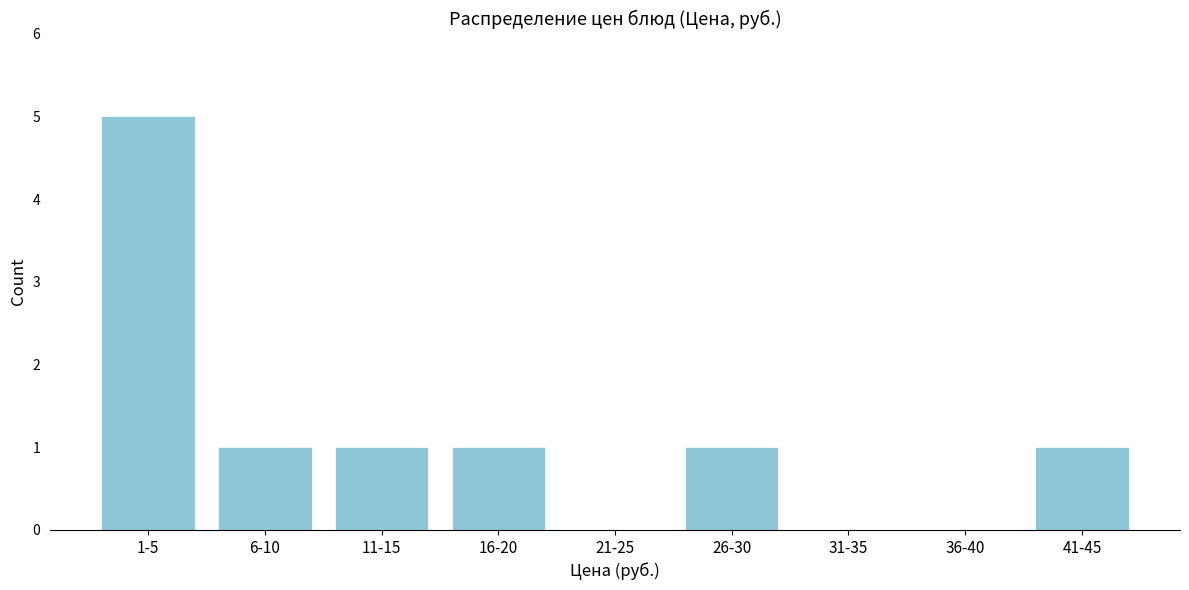

Reading right to left, transcribe all the data shown in this chart.

41-45=1	36-40=0	31-35=0	26-30=1	21-25=0	16-20=1	11-15=1	6-10=1	1-5=5